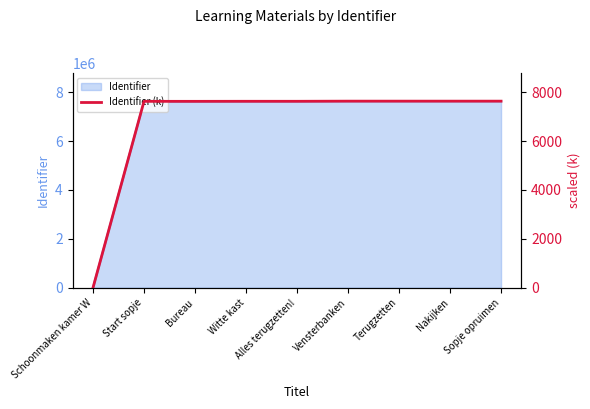

What is the sum of the values at Bureau and Vensterbanken?

15257.0